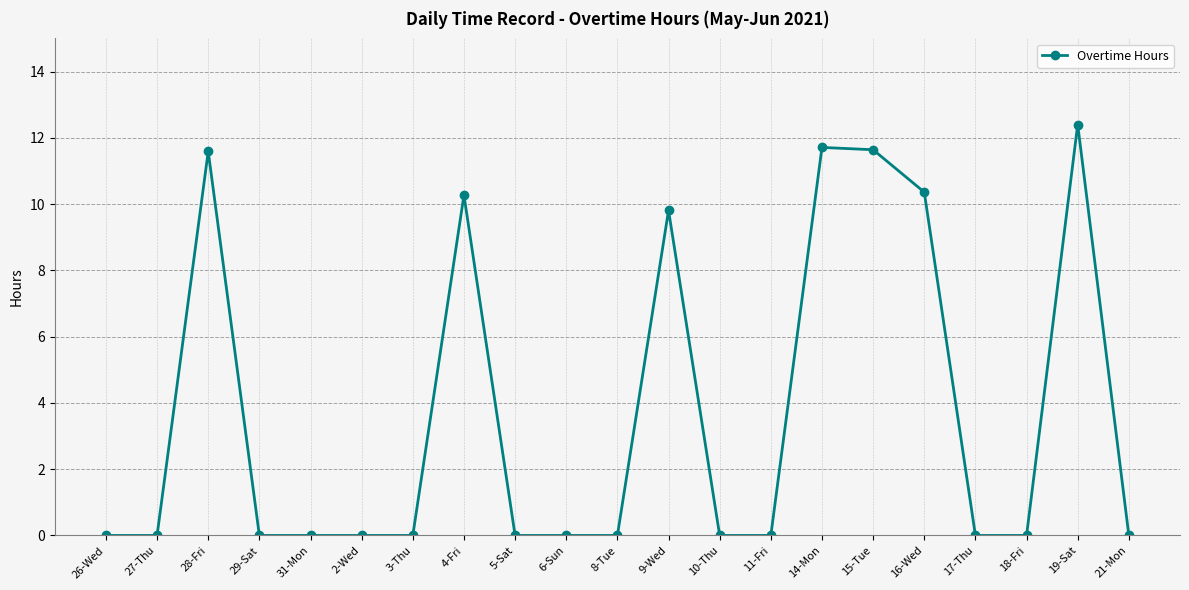

What is the label of the 7th point from the right?

14-Mon